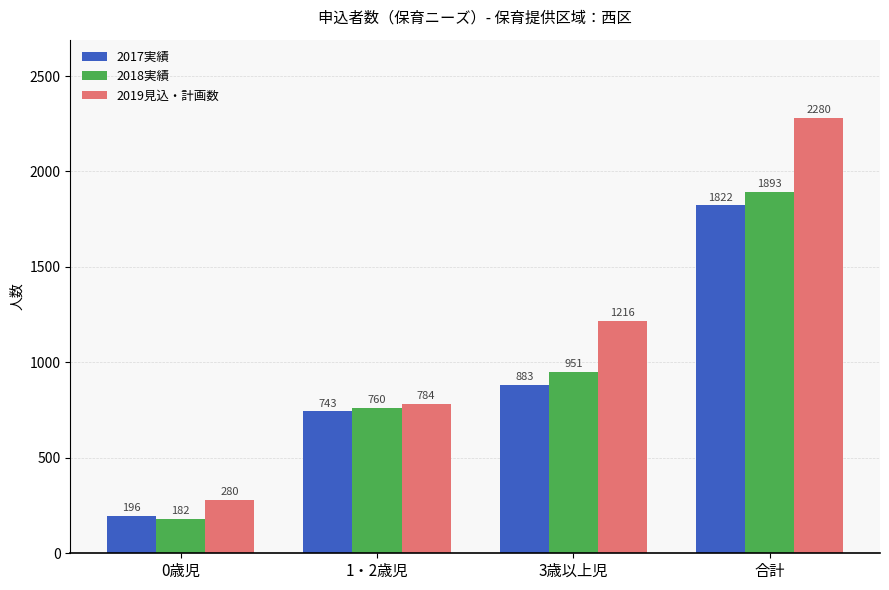

What is the difference between the second highest and second lowest values in the 2019見込・計画数 series?

432